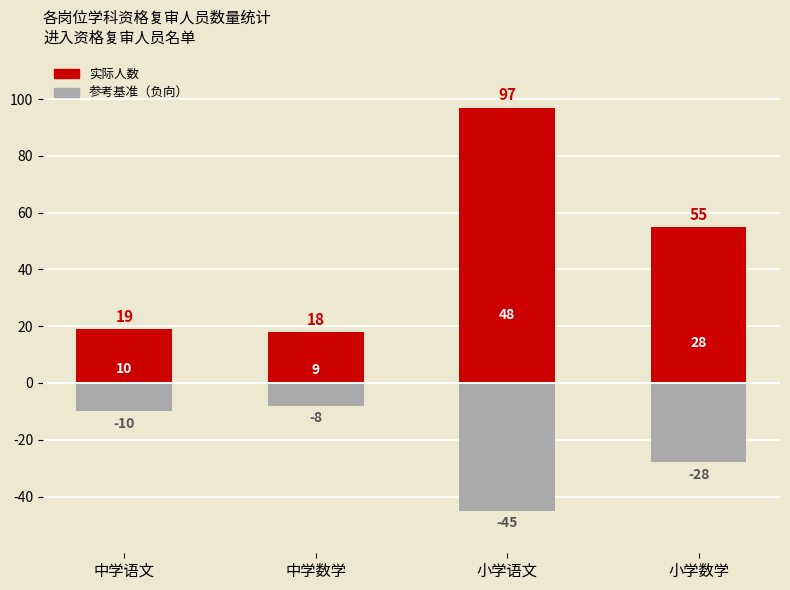

Reading left to right, list all the values displayed in this chart.

最低人数(负向参考): -10	-8	-45	-28
实际人数: 19	18	97	55